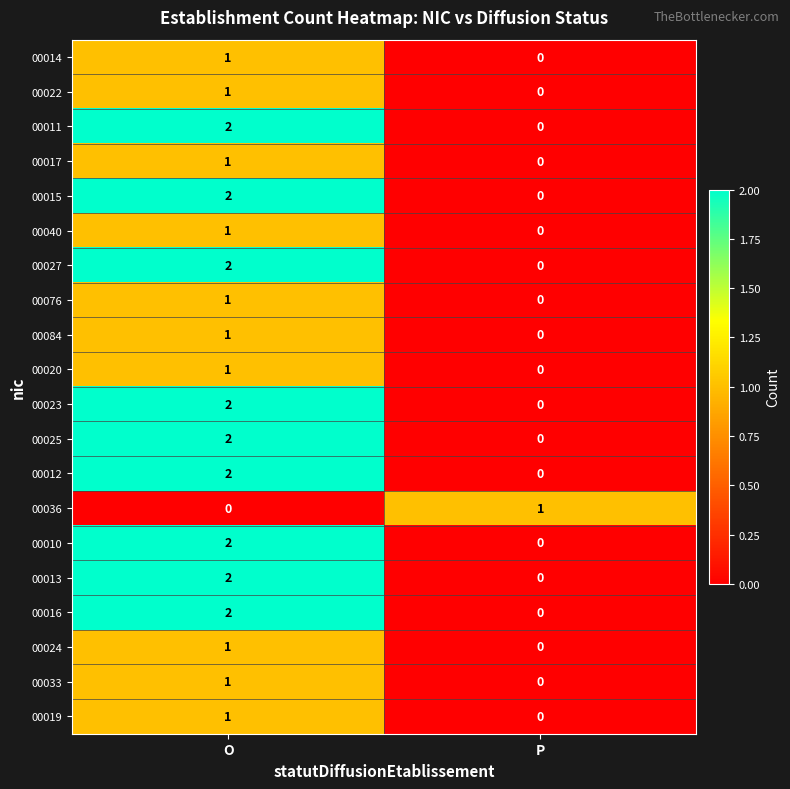

Which label corresponds to the largest value in the chart?

O